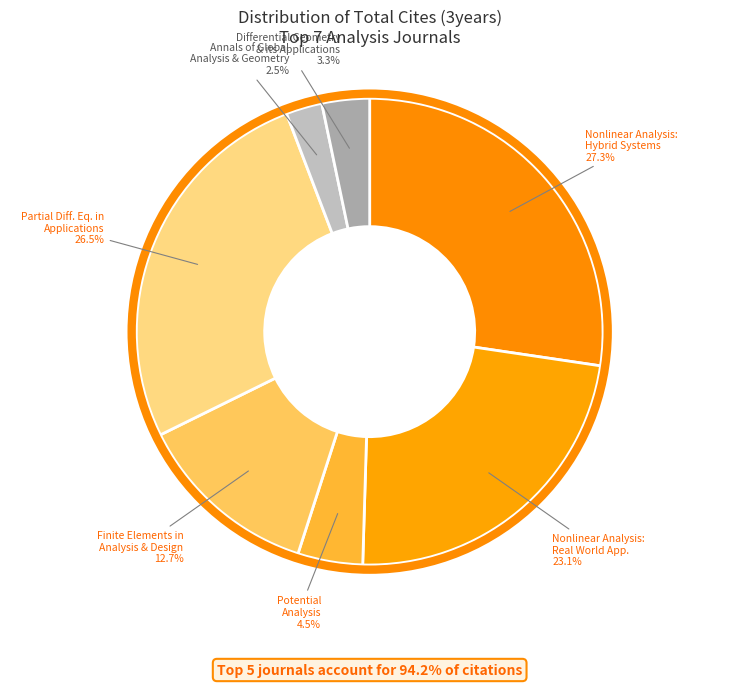

Is there any slice that represents more than half of the pie?

No